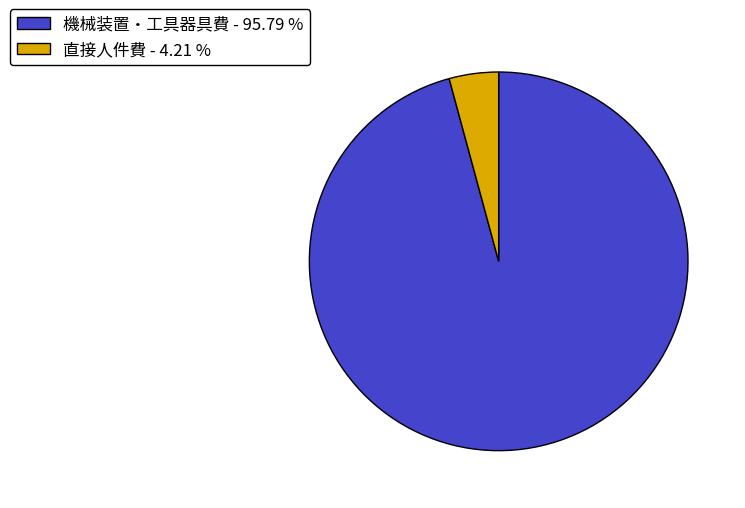

Is the sum of 直接人件費 - 4.21 % and 機械装置・工具器具費 - 95.79 % greater than half?

Yes